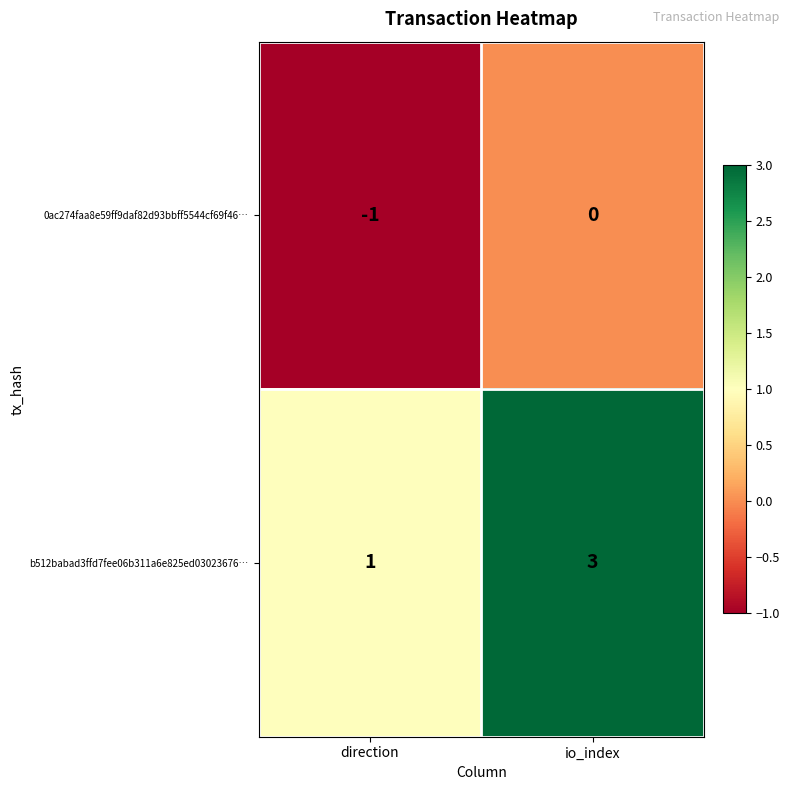

Which category has the lowest value in the b512babad3ffd7fee06b311a6e825ed03023676… series?

direction